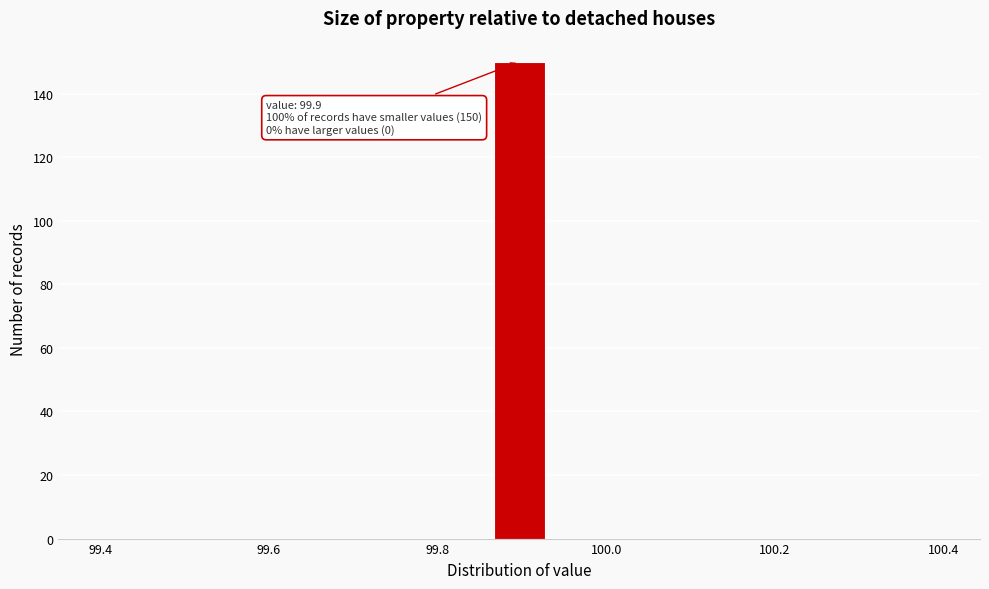

Around what value on the x-axis is the tallest bar? Give the approximate position of its centre, as read against the axis.

99.90